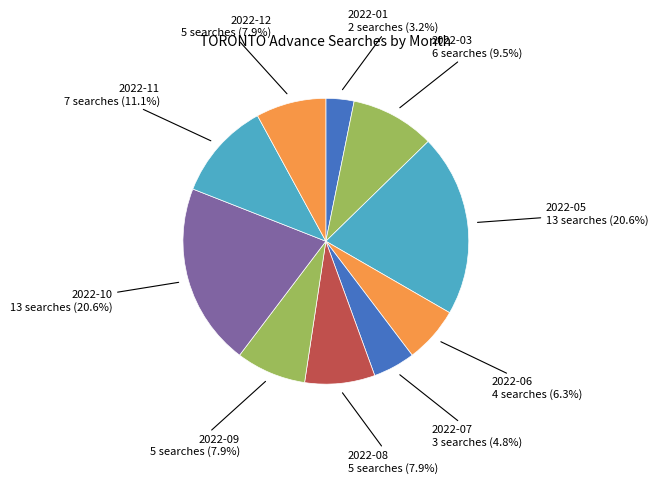

Is it true that 2022-12 is 8% of the pie?

True